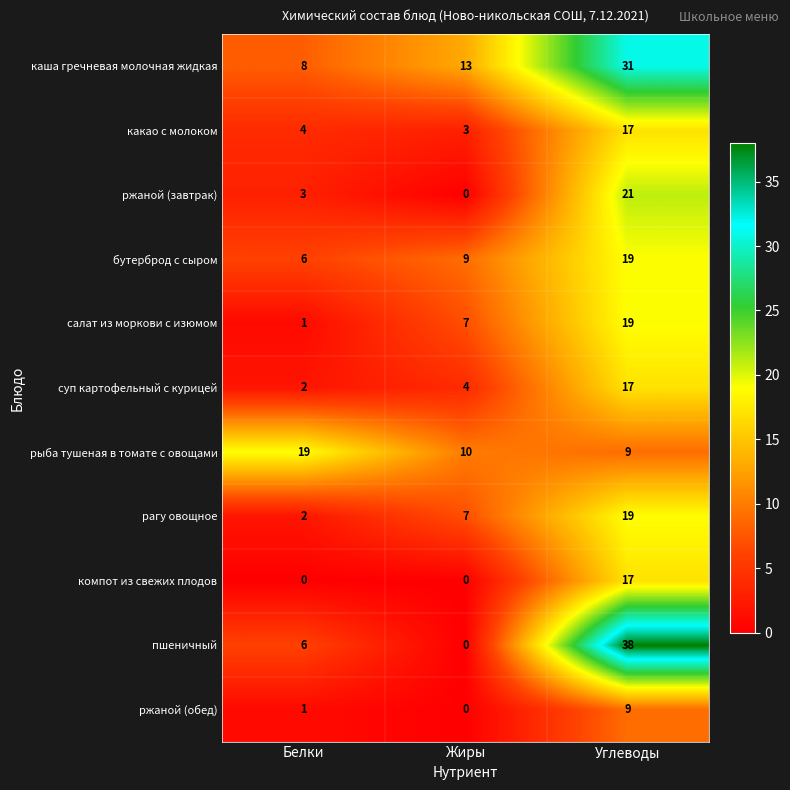

How many салат из моркови с изюмом values are between 1 and 19?

3